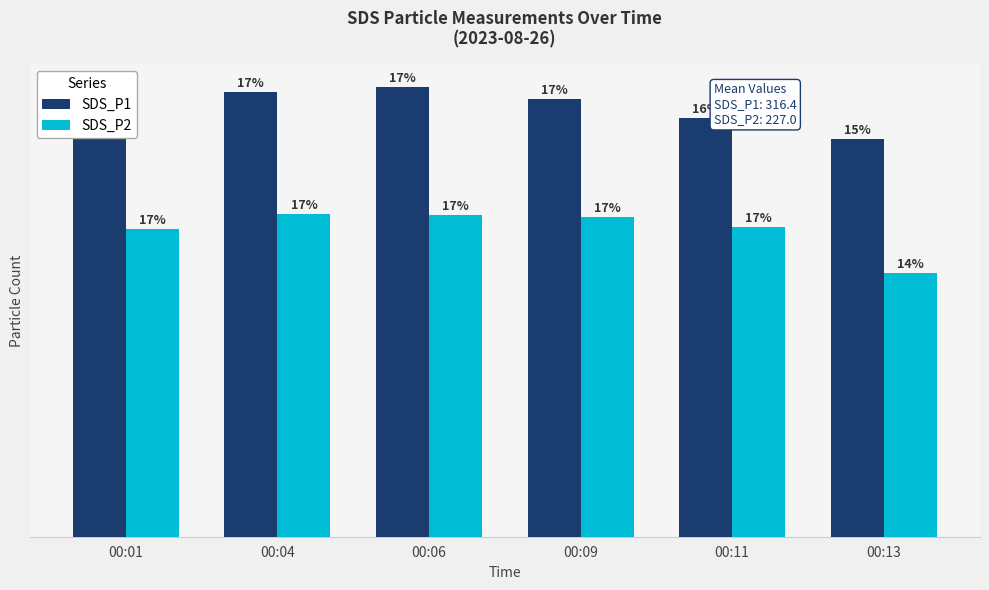

Are the bars grouped side by side (vs. stacked)?

Yes